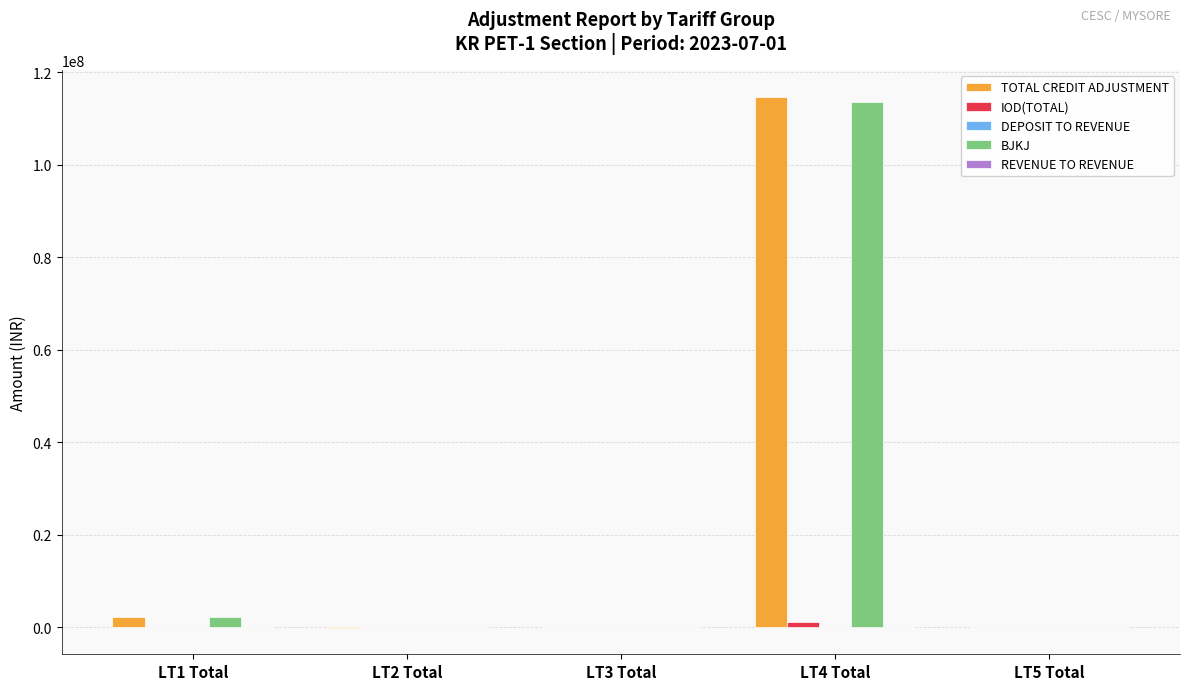

Where does the TOTAL CREDIT ADJUSTMENT series first go above 85048?

LT1 Total